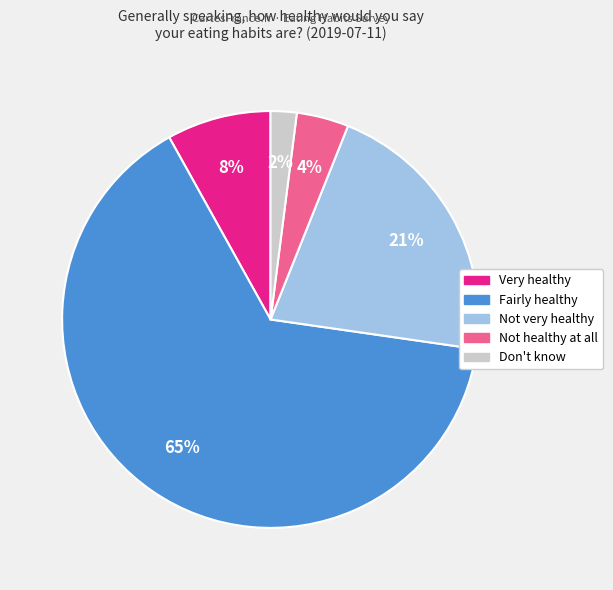

Does Fairly healthy account for over 50% of the chart?

Yes